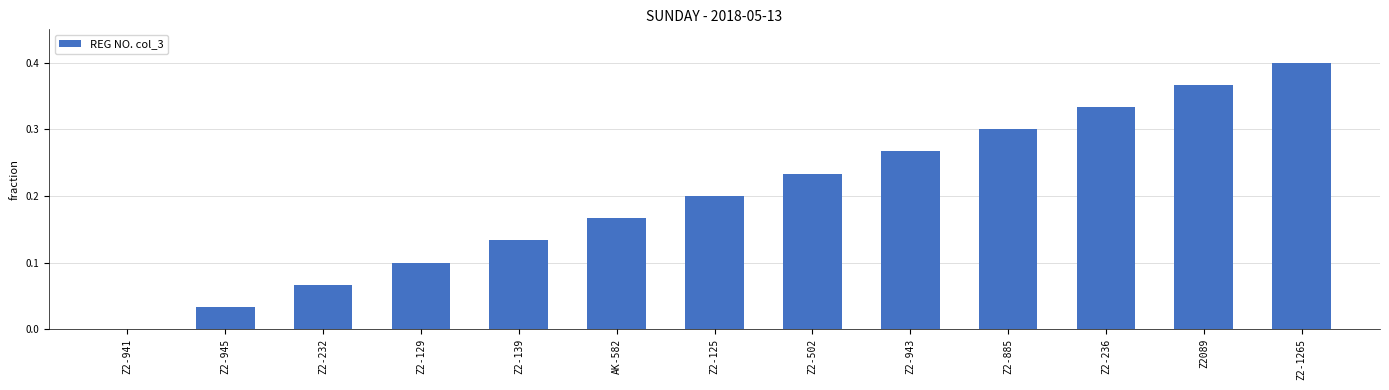

Which label corresponds to the largest value in the chart?

Z2-1265